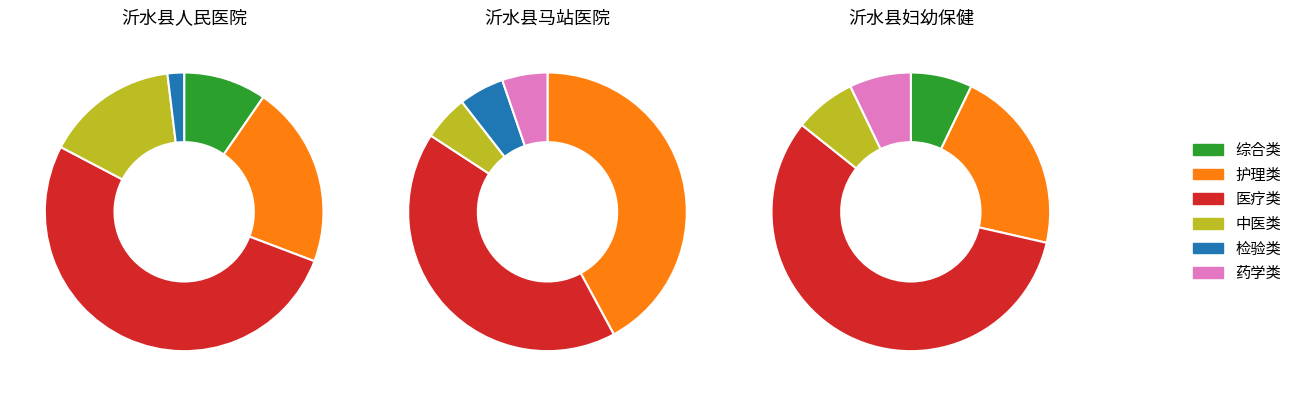

Between 药学类 and 医疗类, which is larger?

医疗类